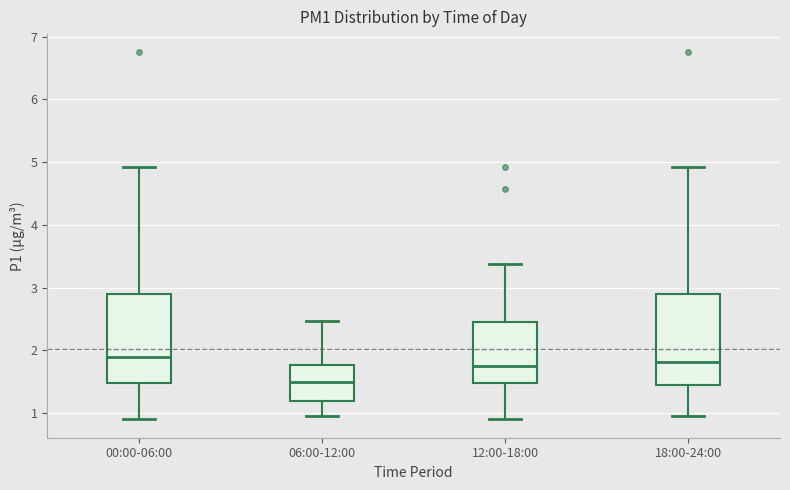

Reading left to right, read every box against the y-axis: the position of its median line, the range the box covers, and the ends of its whiskers. The values are not printed on the chart, so give them approximately, as read against the axis.

00:00-06:00: median 1.9, box 1.5 to 2.9, whiskers 0.9 to 4.9
06:00-12:00: median 1.5, box 1.2 to 1.8, whiskers 1.0 to 2.5
12:00-18:00: median 1.8, box 1.5 to 2.5, whiskers 0.9 to 3.4
18:00-24:00: median 1.8, box 1.4 to 2.9, whiskers 1.0 to 4.9